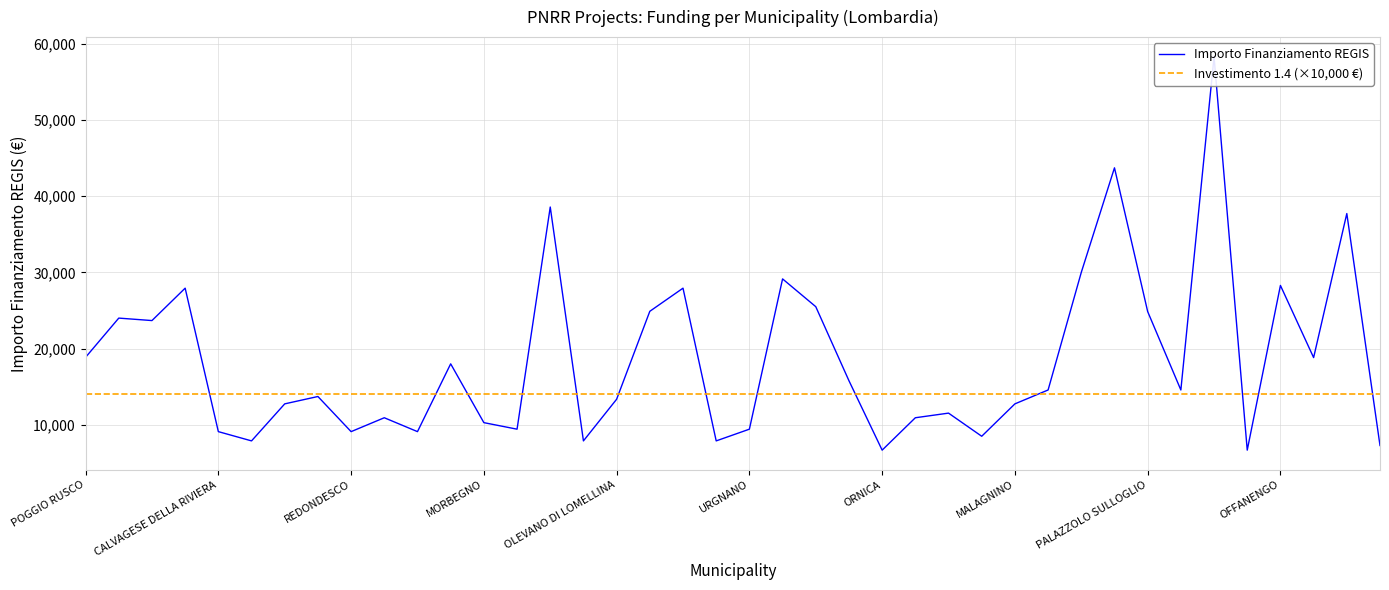

What is the sum of the Investimento 1.4 (×10,000 €) values at 28 and 11?

28000